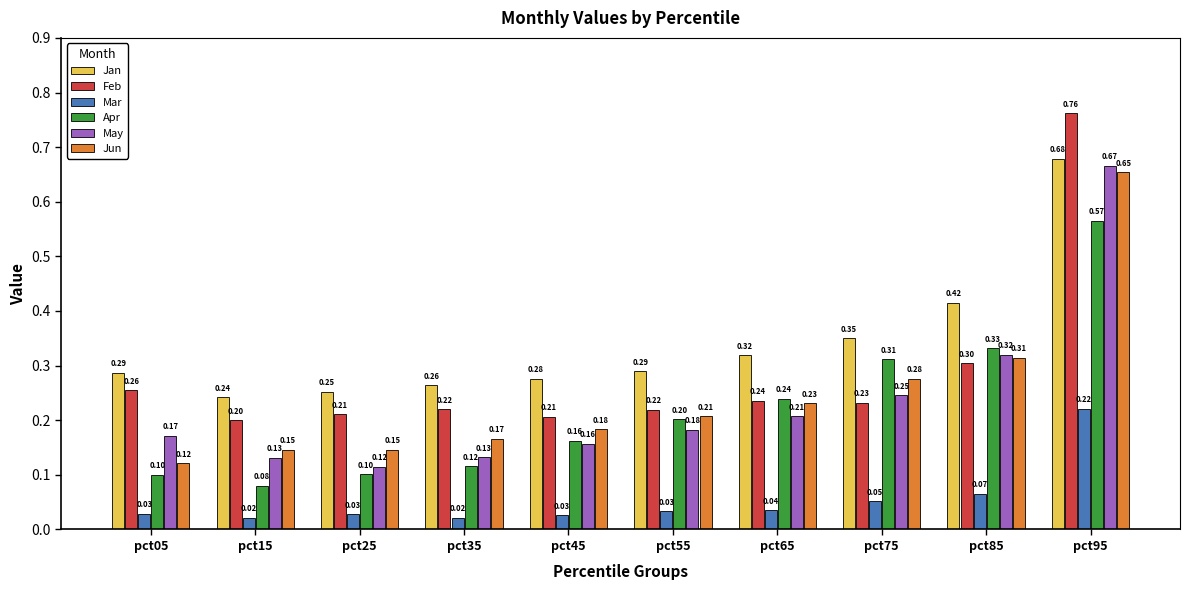

At how many categories does at least one series exceed 0?

10